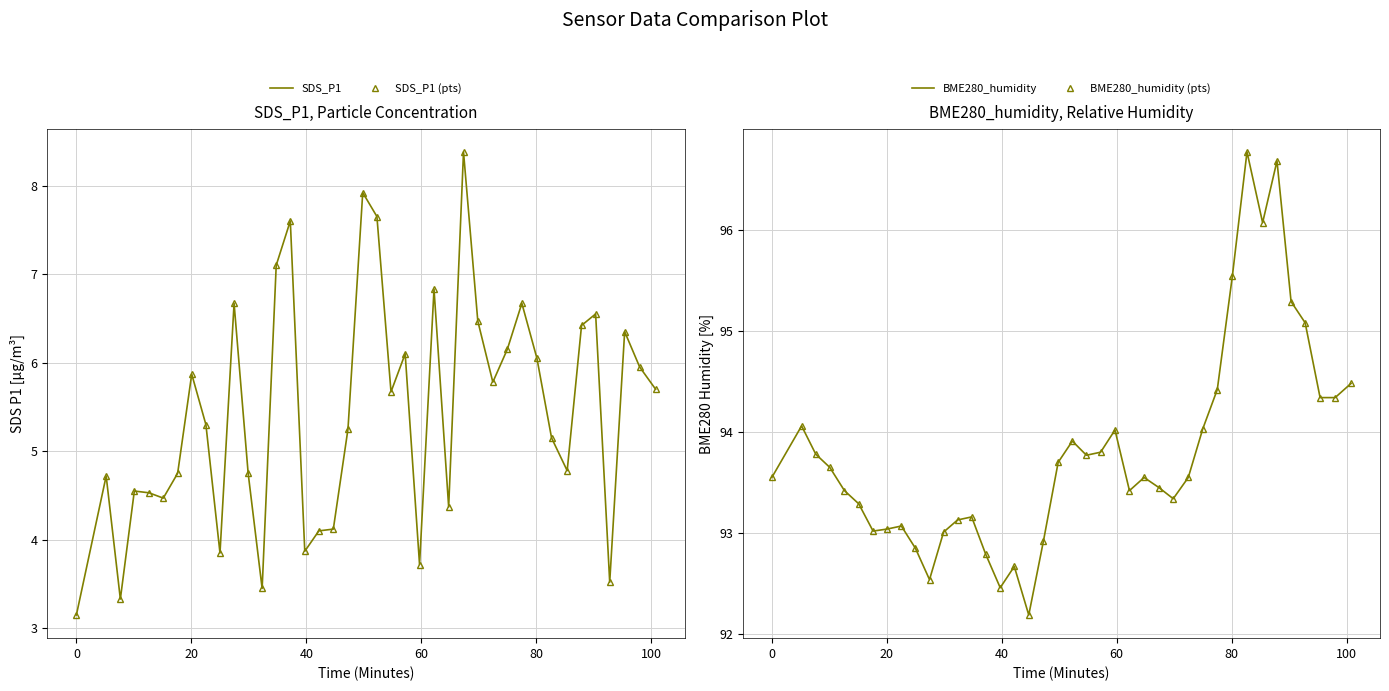

Which series has the largest total across all categories?

BME280_humidity